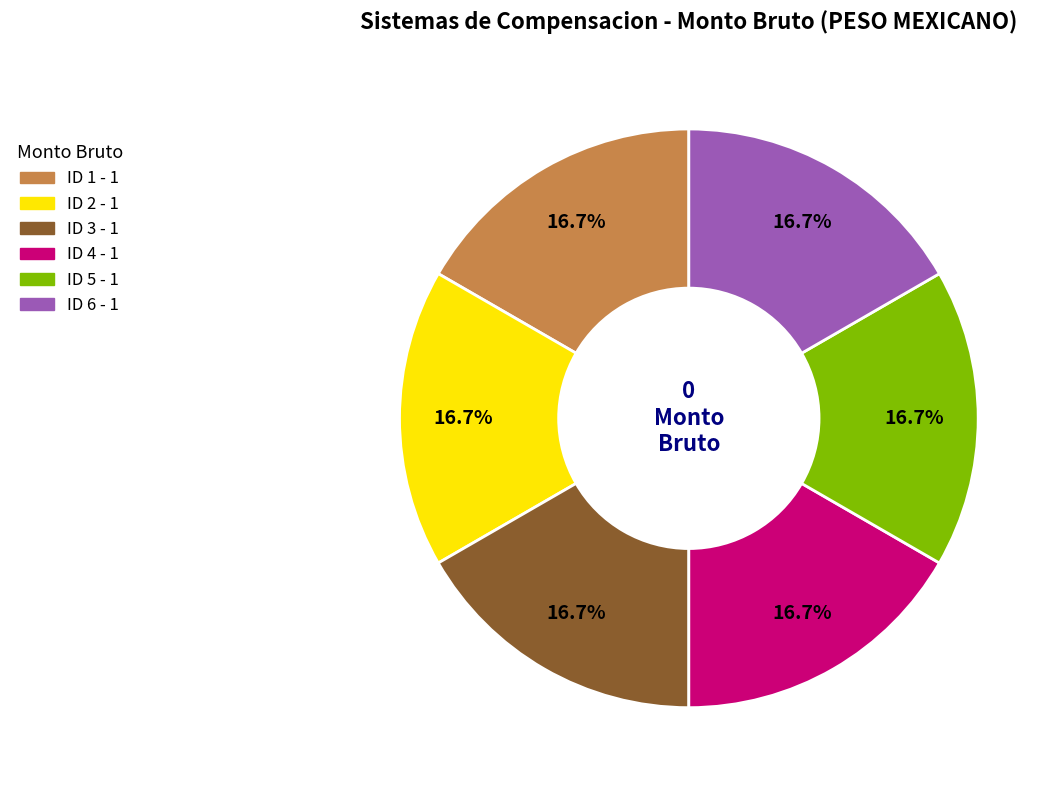

The ID 3 slice represents 4% of the pie. True or false?

False